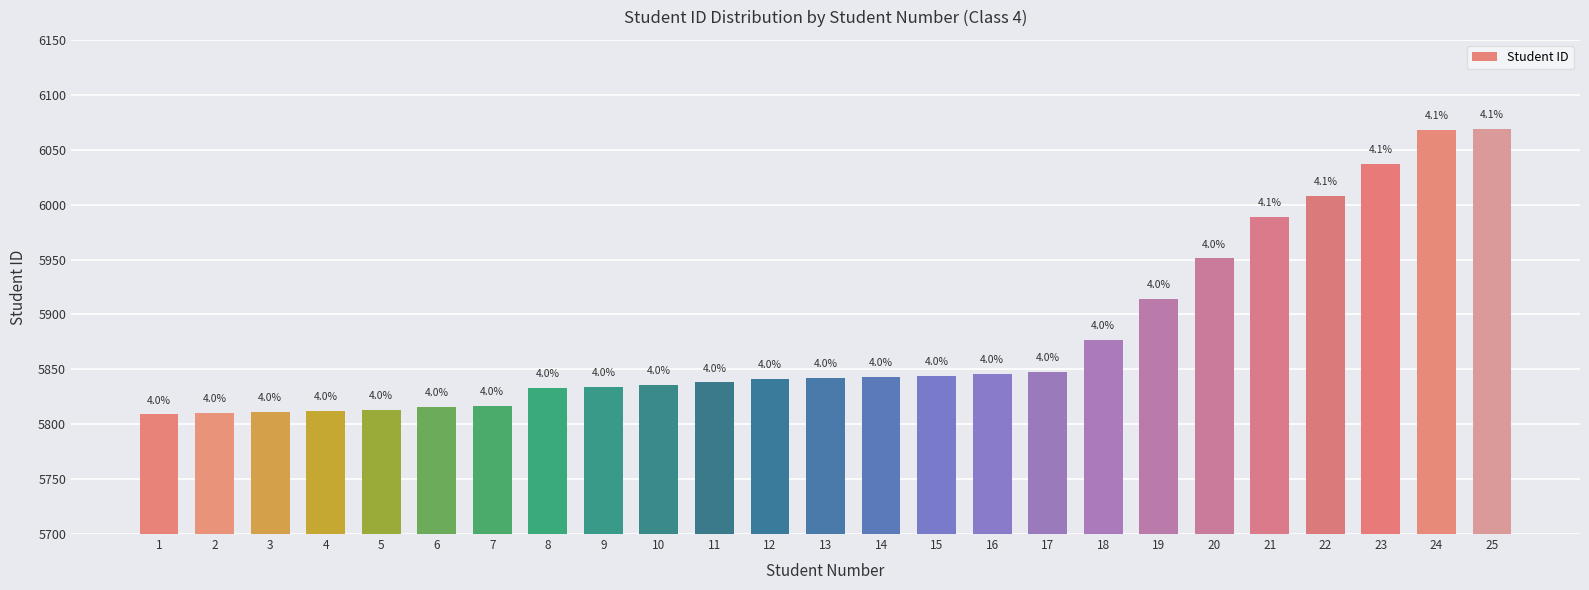

List the labels in order of value, smallest first.

1, 2, 3, 4, 5, 6, 7, 8, 9, 10, 11, 12, 13, 14, 15, 16, 17, 18, 19, 20, 21, 22, 23, 24, 25